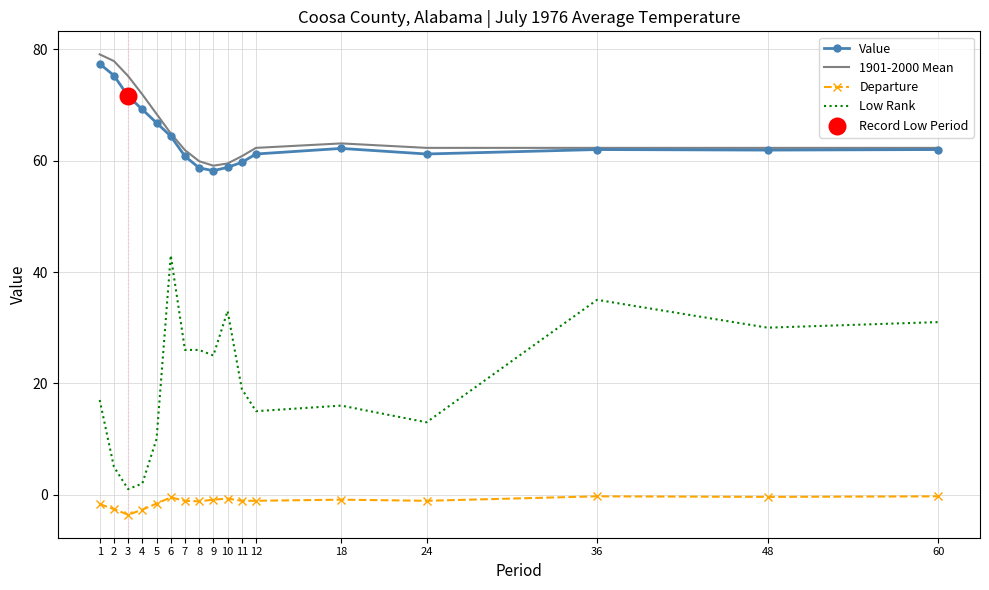

What is the total value across all series at 2?

155.6